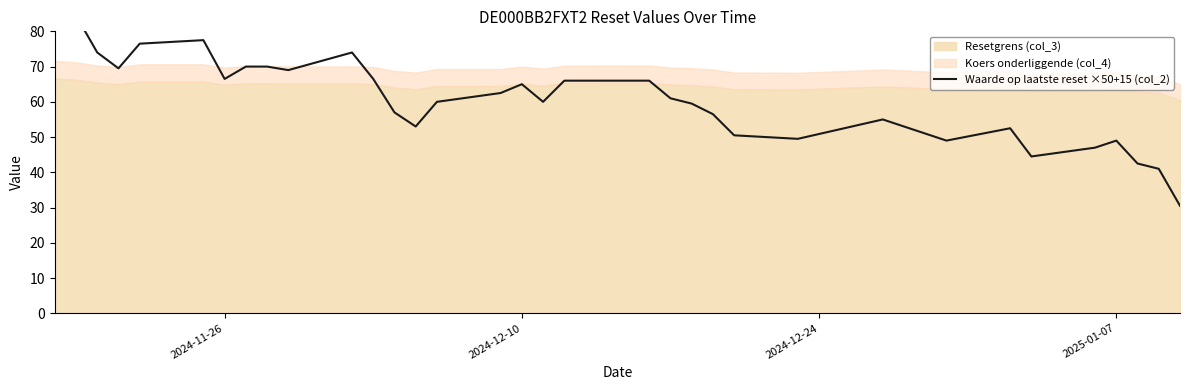

True or false: the data shows 66.5 at 2024-11-26.

True